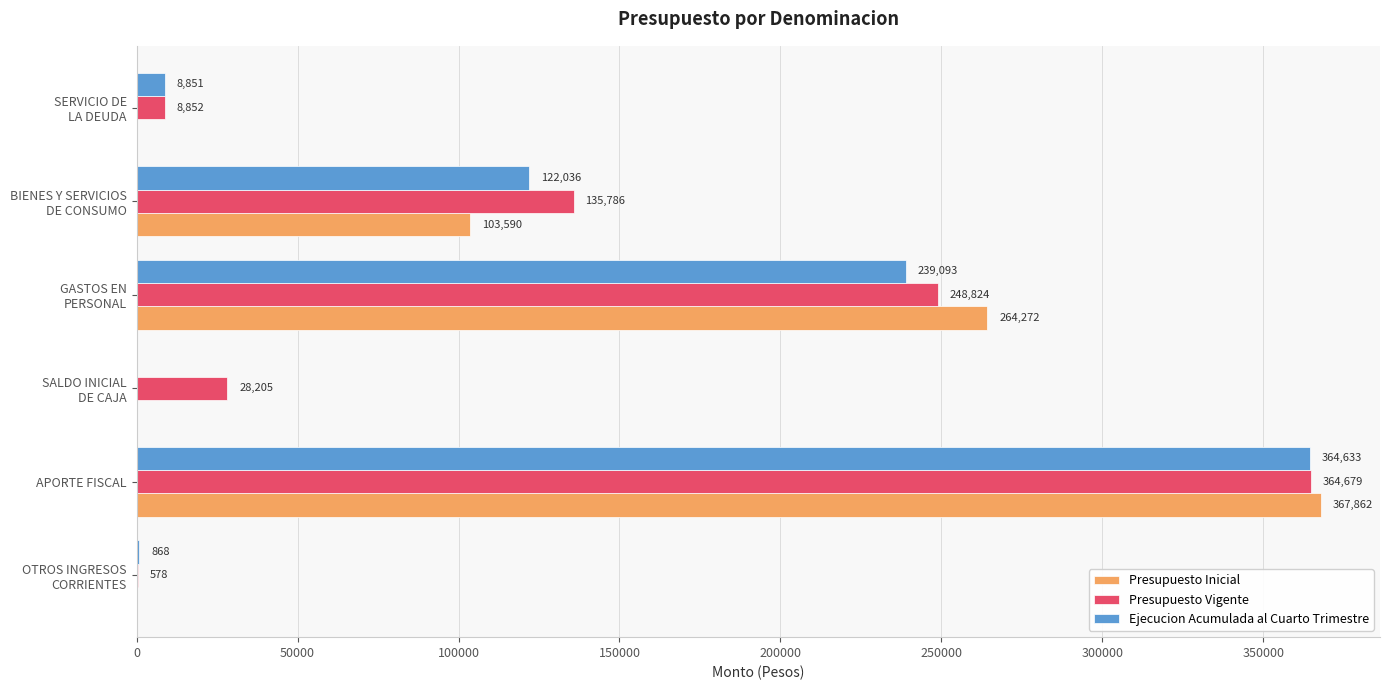

What is the sum of all Presupuesto Vigente values?

786924